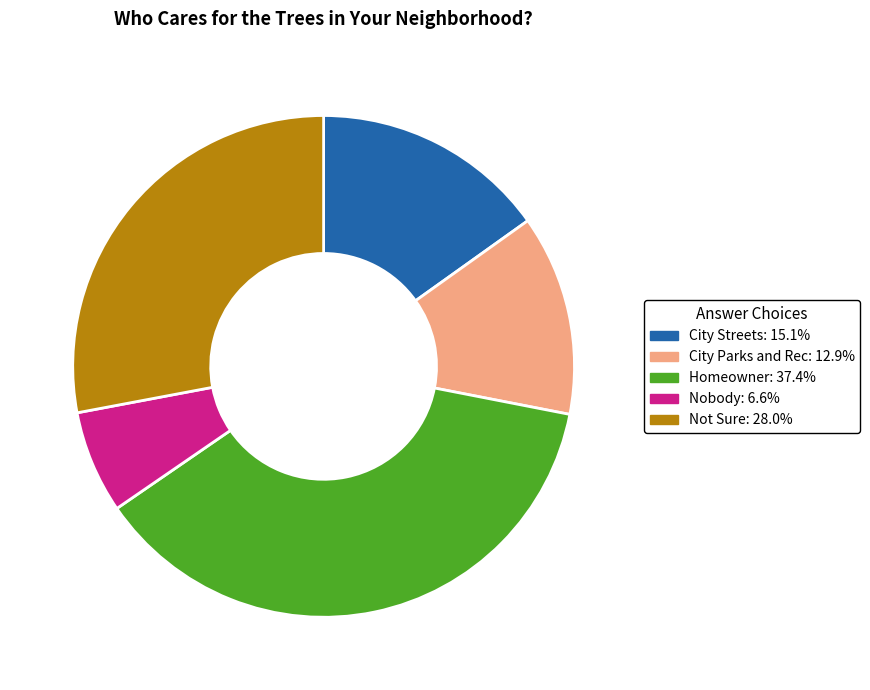

How many segments does this pie chart have?

5